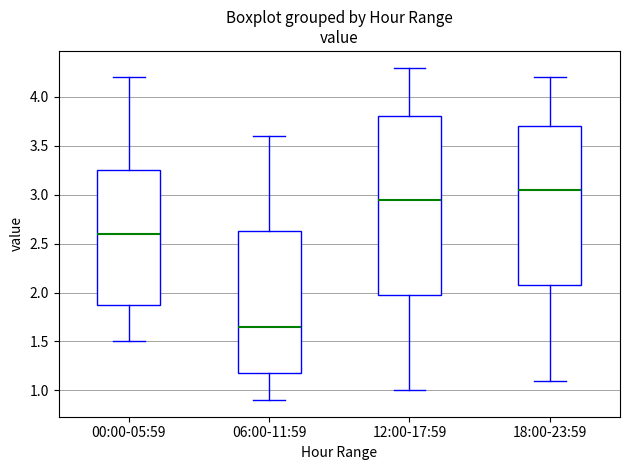

Which box's median line is the highest?

18:00-23:59